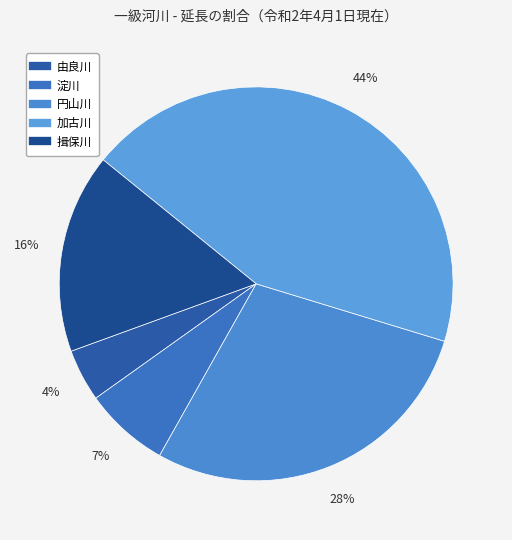

What is the largest slice in the pie chart?

加古川